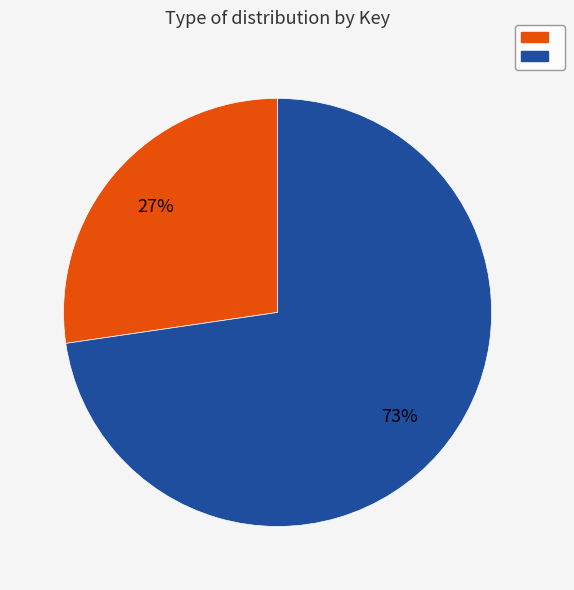

Is there a majority slice in this chart?

Yes